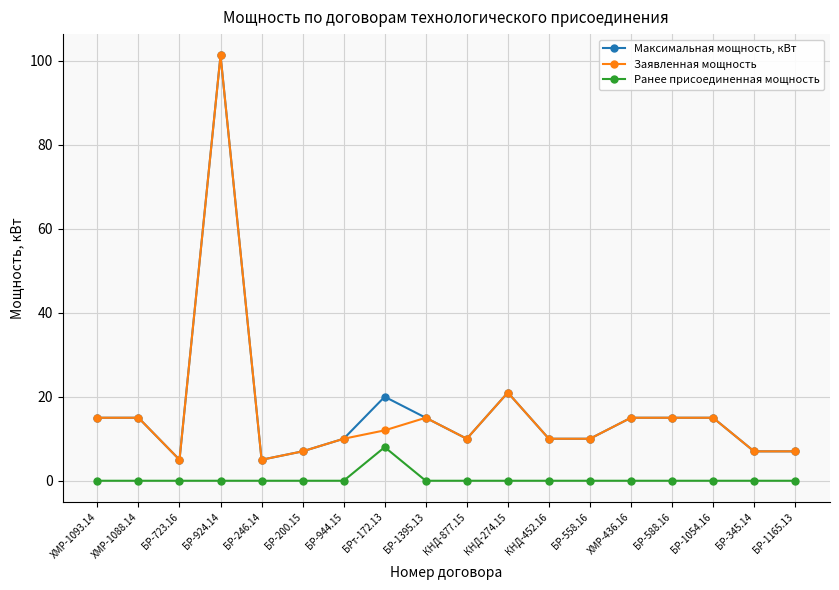

True or false: Ранее присоединенная мощность and Максимальная мощность, кВт cross at least once.

False